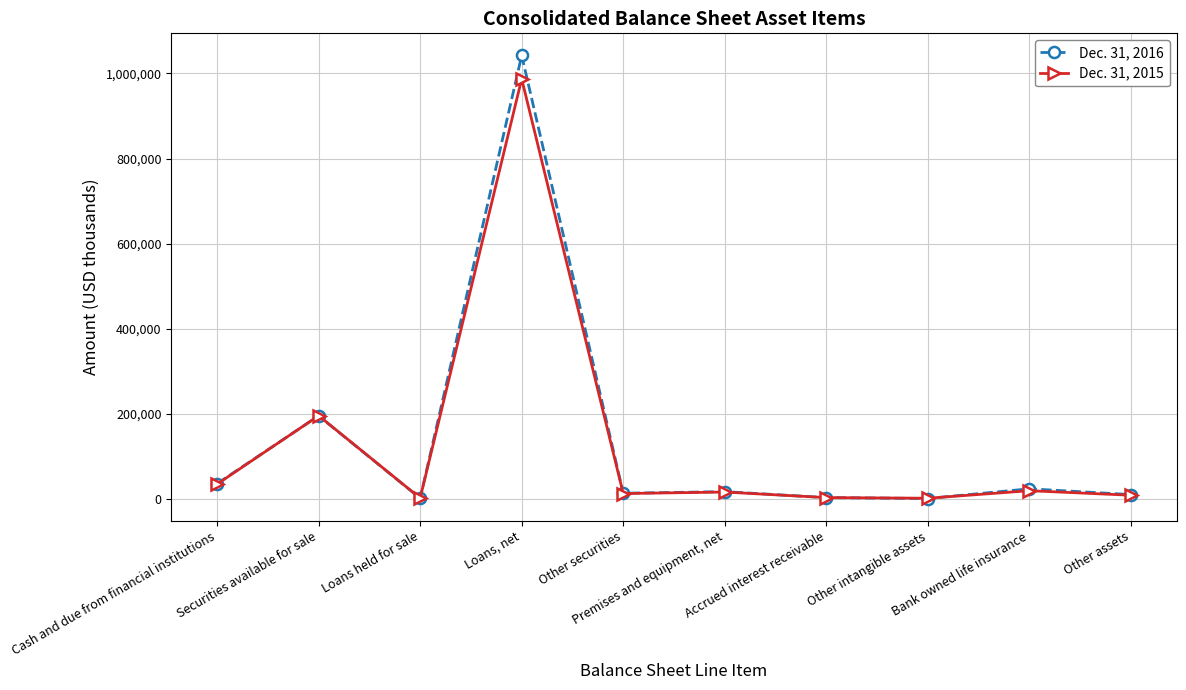

Which series has the widest spread of values?

Dec. 31, 2016